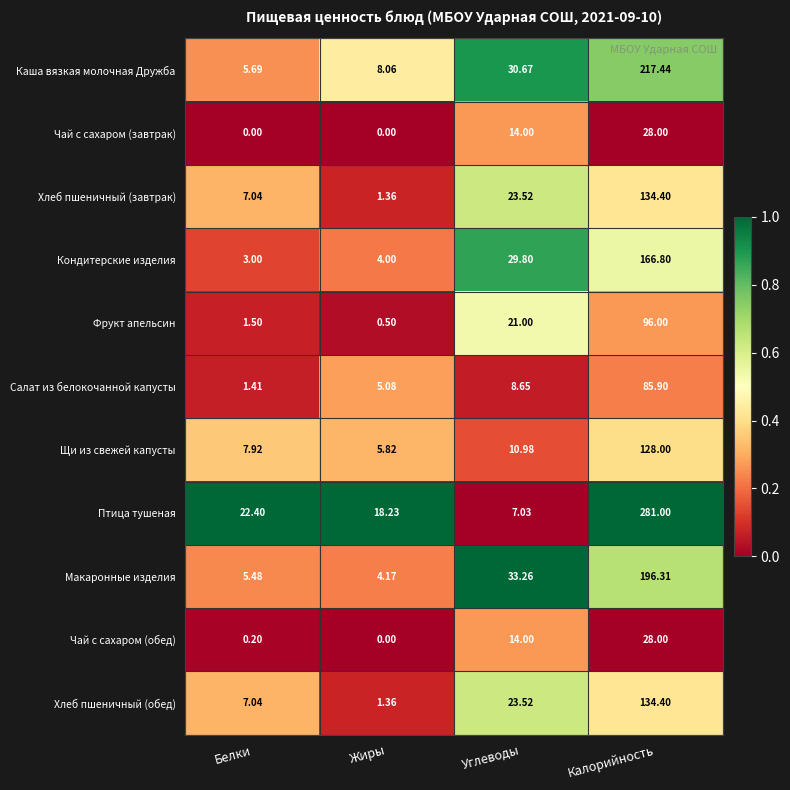

At which category is the sum across all series the highest?

Калорийность